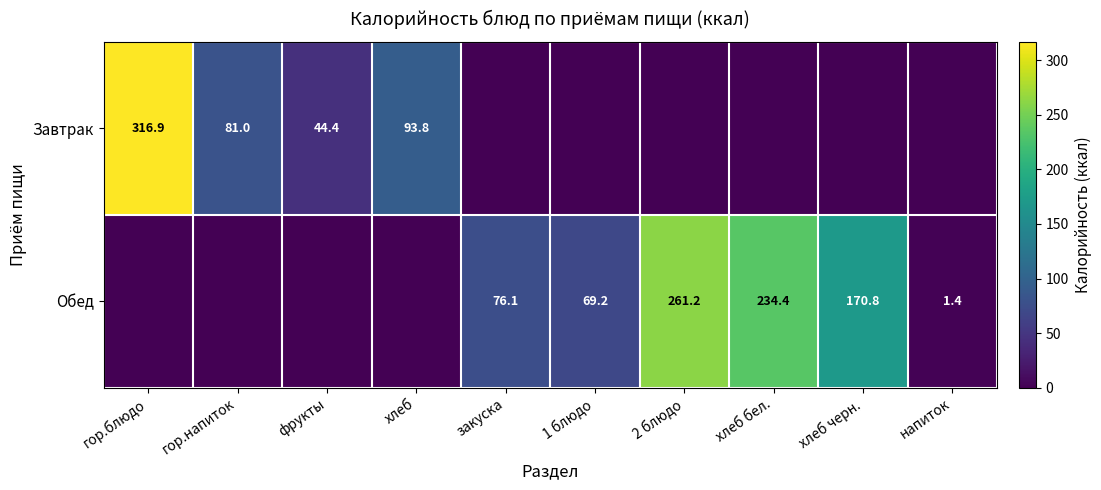

True or false: Завтрак has a value of 93.8 at хлеб.

True